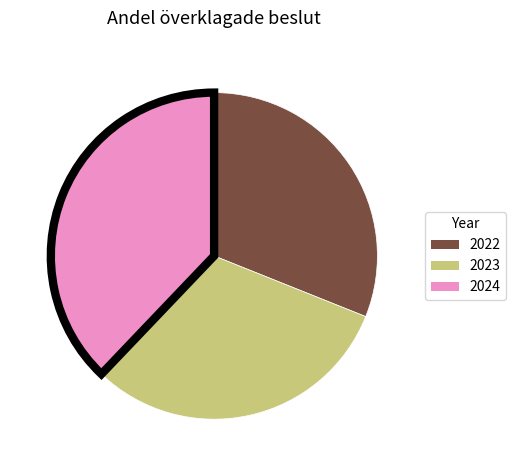

True or false: 2022 accounts for 39% of the total.

False